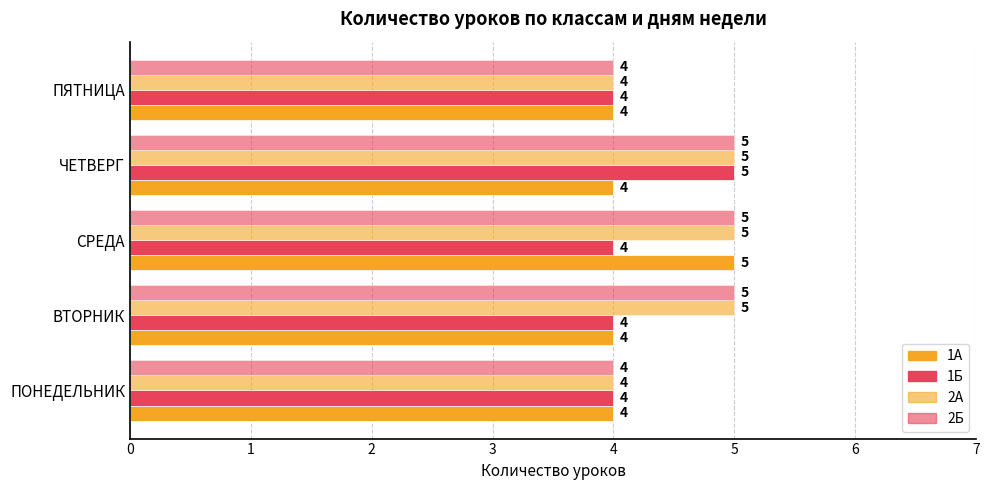

What is the value of the 1А bar at the 1st from the left?

4